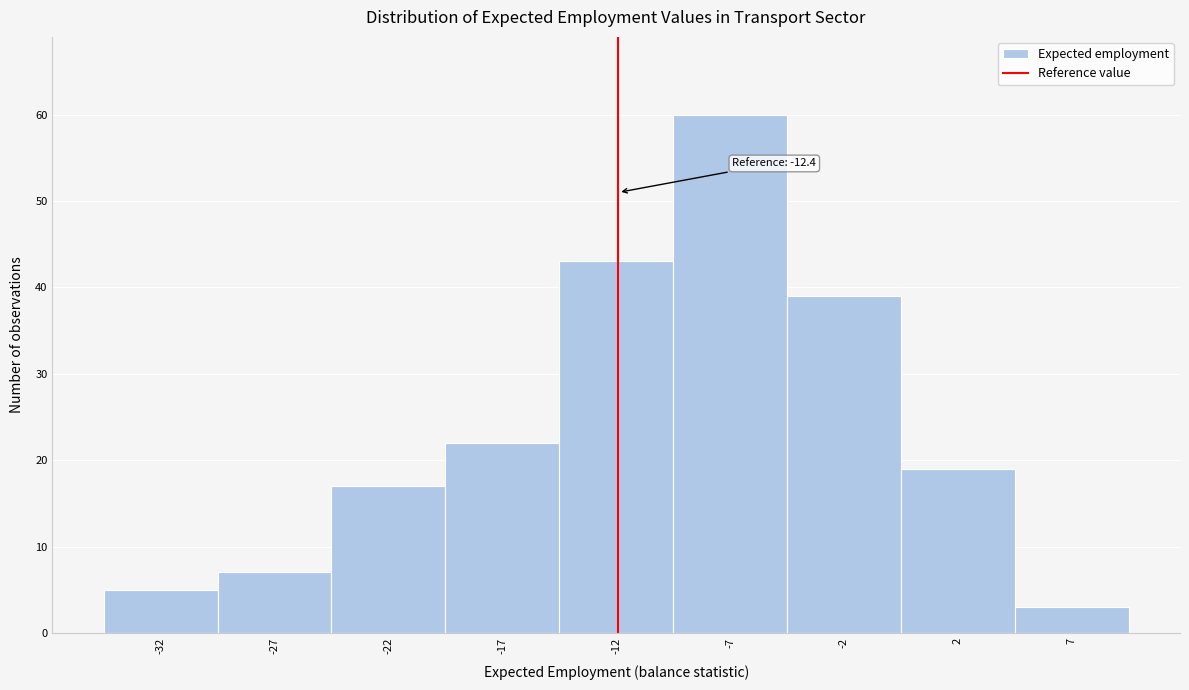

Reading right to left, list all the values displayed in this chart.

3	19	39	60	43	22	17	7	5